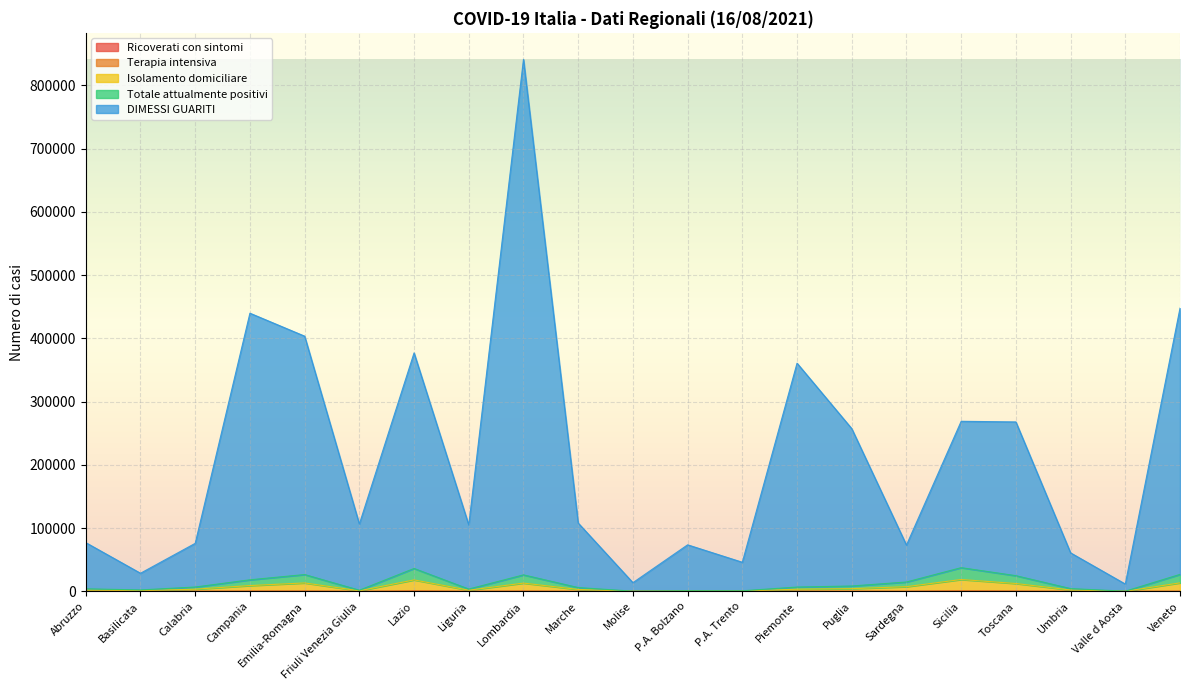

At which category is the sum across all series the highest?

Lombardia